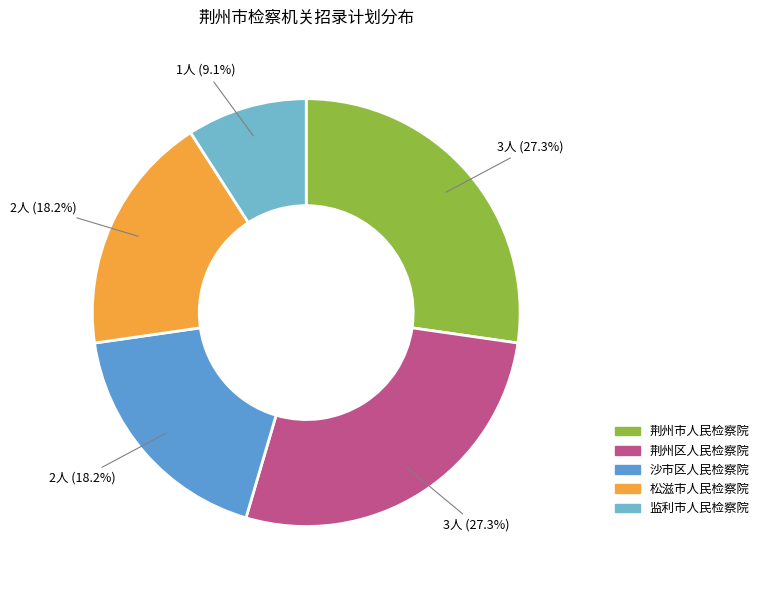

Rank the categories by value from highest to lowest.

荆州市人民检察院, 荆州区人民检察院, 沙市区人民检察院, 松滋市人民检察院, 监利市人民检察院